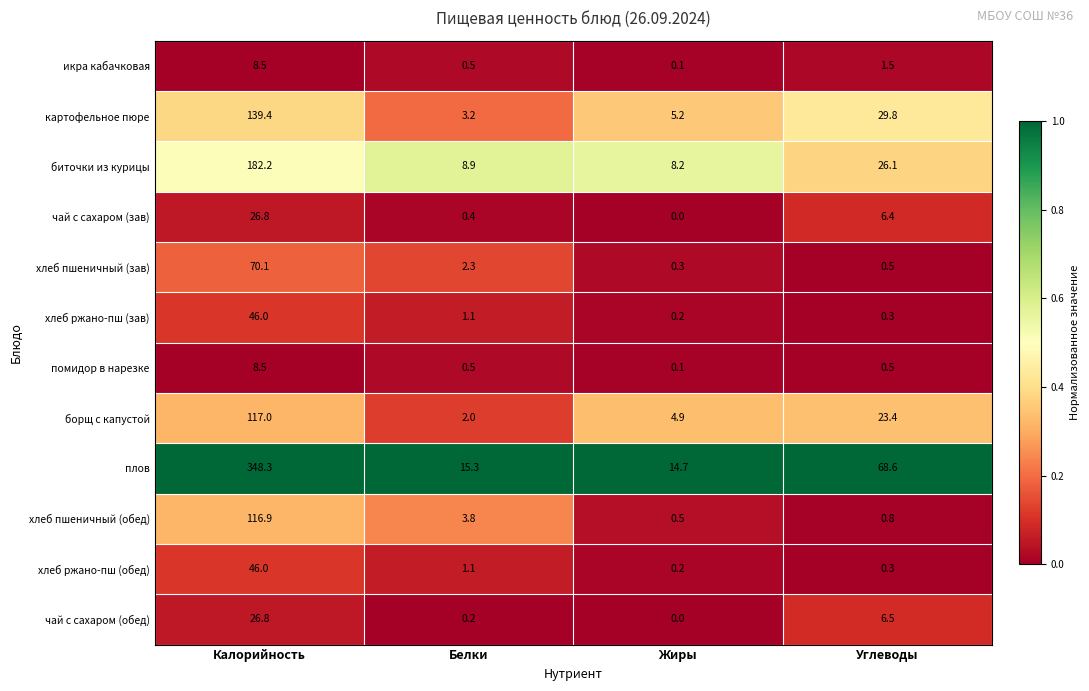

What is the sum of the икра кабачковая values at Белки and Углеводы?

2.0